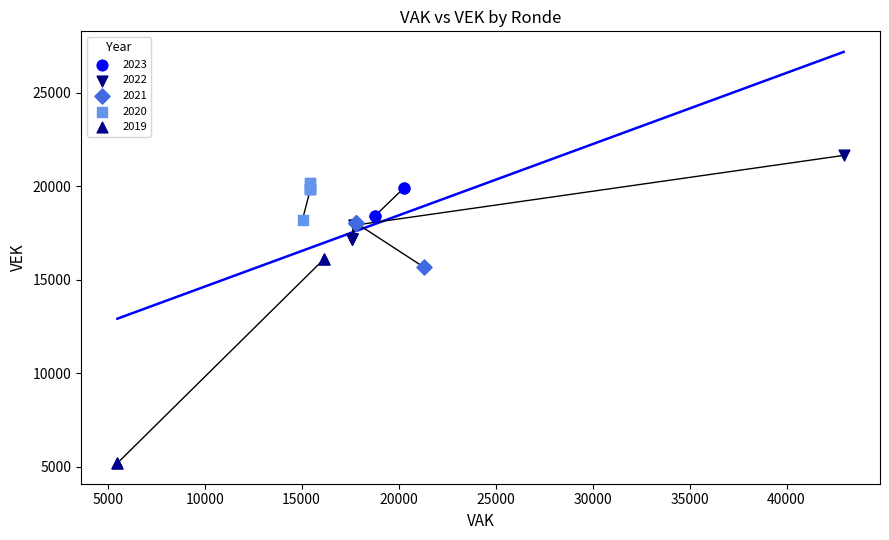

What are all the series names shown in the legend?

2023, 2022, 2021, 2020, 2019